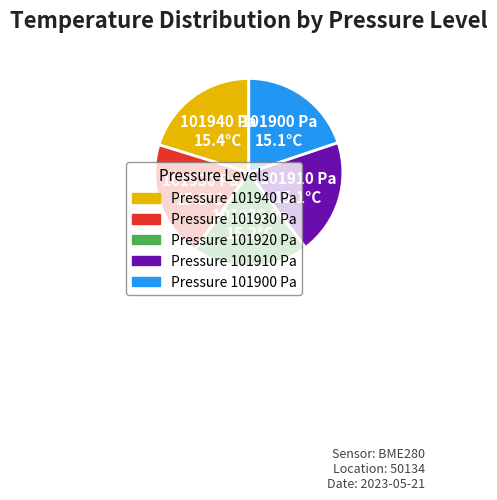

Is there a majority slice in this chart?

No